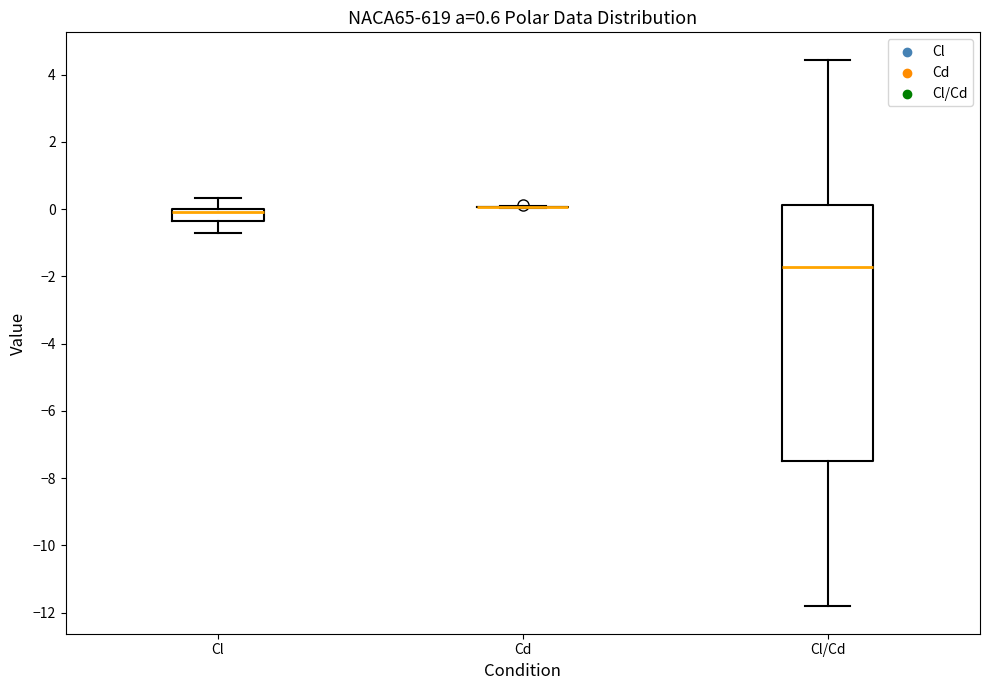

Comparing the boxes themselves (not the whiskers), which one is the tallest?

Cl/Cd